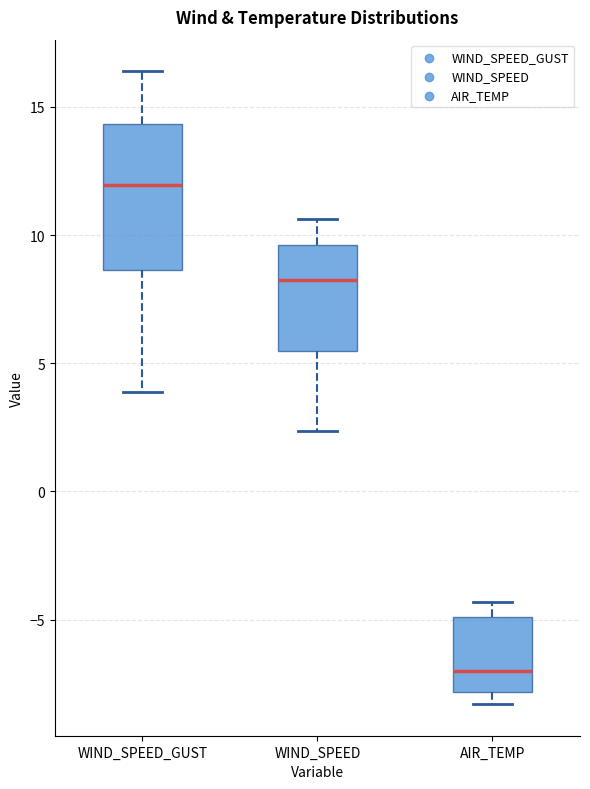

Where does the lower whisker of the box for WIND_SPEED_GUST end on the y-axis? The values are not printed on the chart, so give them approximately, as read against the axis.

4.0